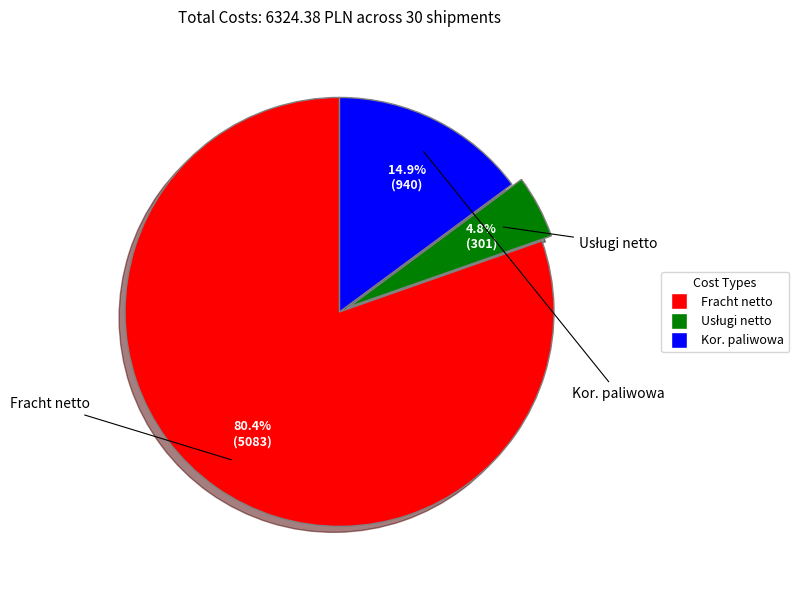

Is there any slice that represents more than half of the pie?

Yes